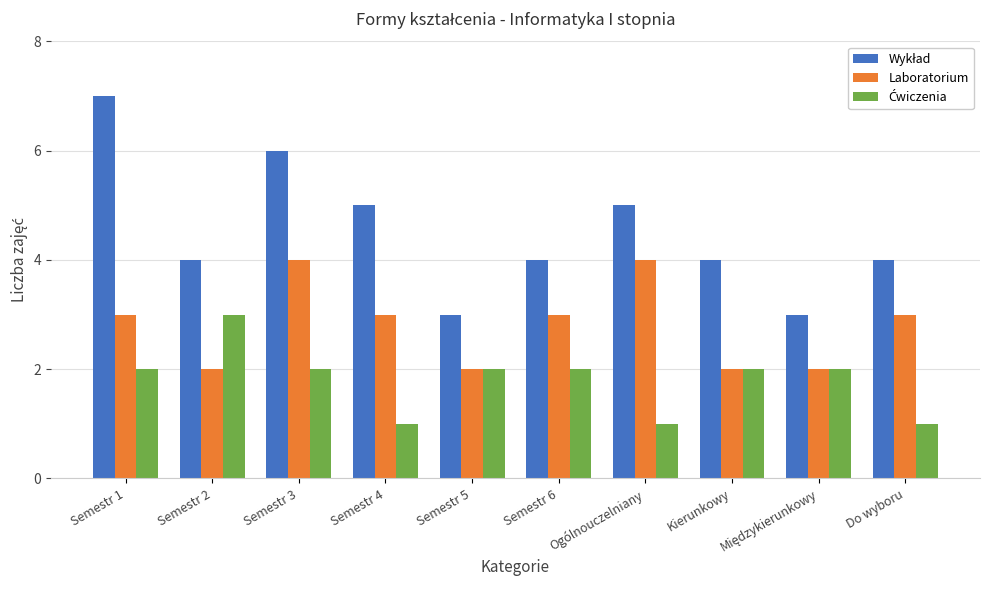

How many categories are shown in the chart?

10